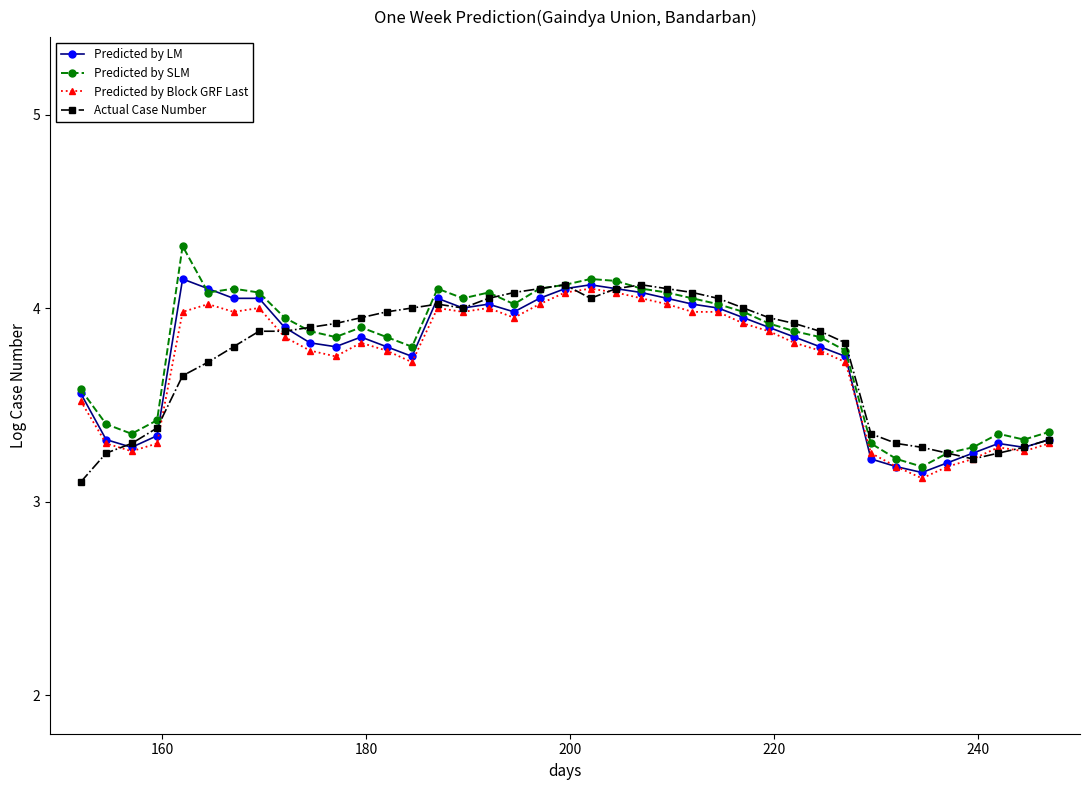

True or false: Actual Case Number has more than 1 points higher than both neighbors.

True